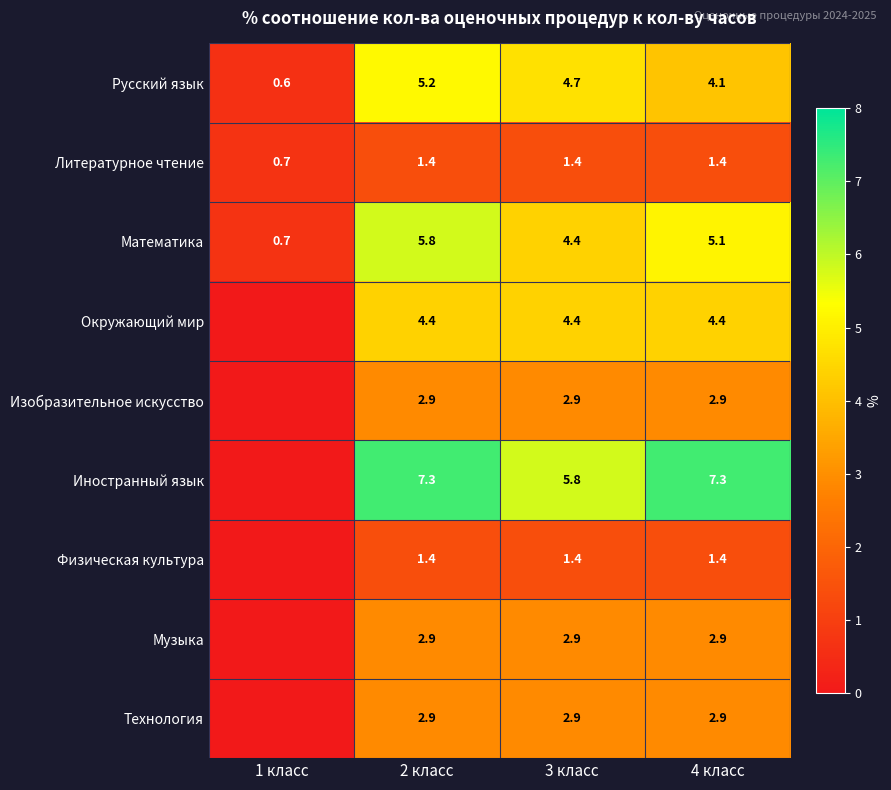

Which series changed the most between 2 класс and 4 класс?

Русский язык